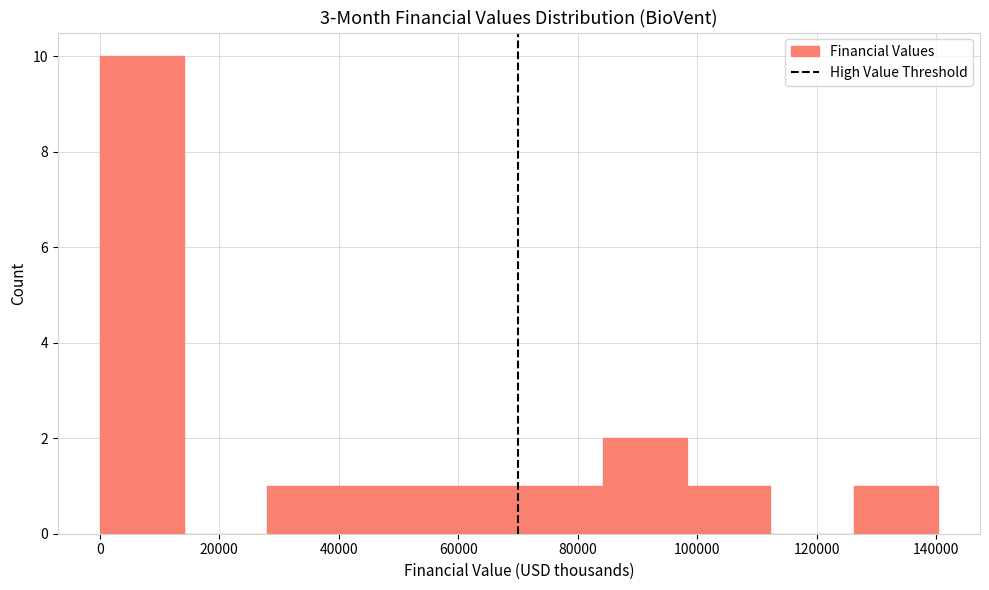

Reading left to right, transcribe this chart: for each bar, give the range it covers on the x-axis and its height. Neither the bar edges nor the heights are printed on the chart, so give them approximately, as read against the axes.

0 to 14000: 10
14000 to 28000: 0
28000 to 42000: 1
42000 to 56000: 1
56000 to 70000: 1
70000 to 84000: 1
84000 to 98000: 2
98000 to 112000: 1
112000 to 126000: 0
126000 to 140000: 1